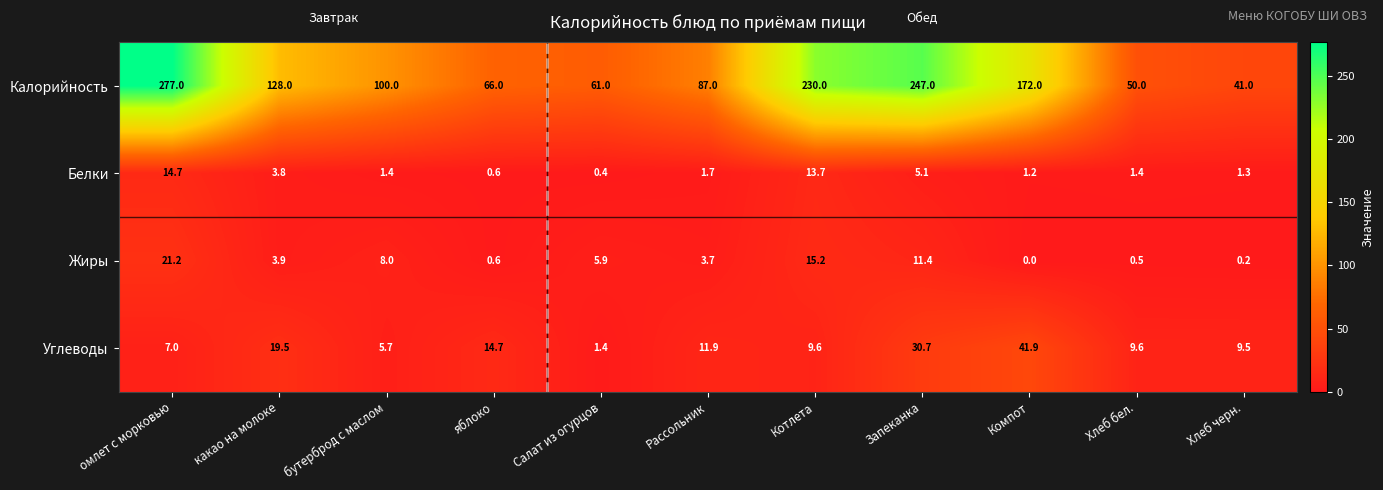

True or false: Жиры has a value of 21.2 at омлет с морковью.

True